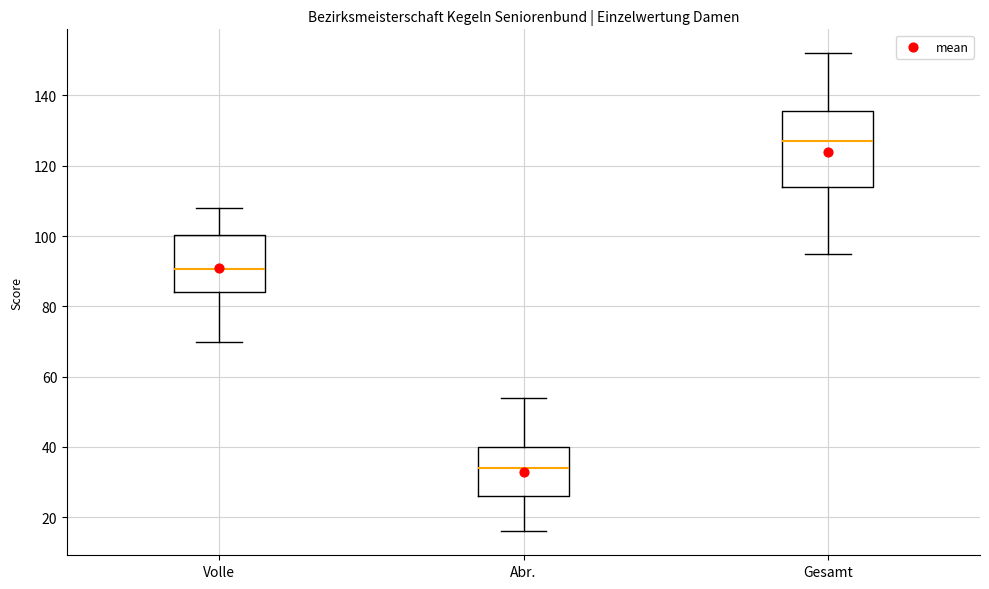

Which box is the tallest, from its lower edge to its upper edge?

Gesamt